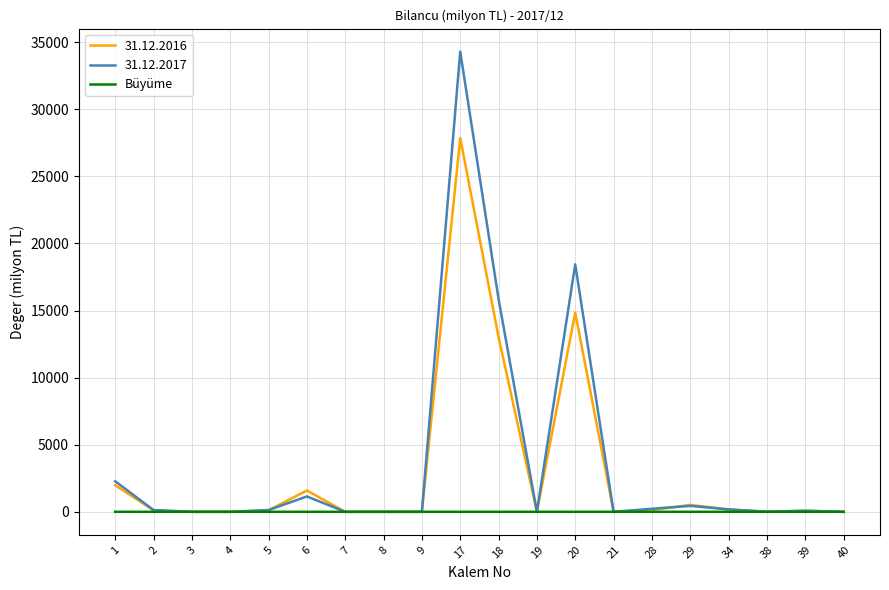

Count the number of data series in this chart.

3